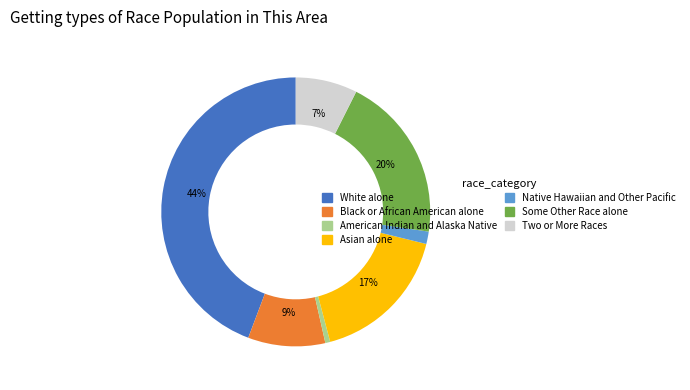

Do Two or More Races and Black or African American alone together represent more than half of the pie?

No